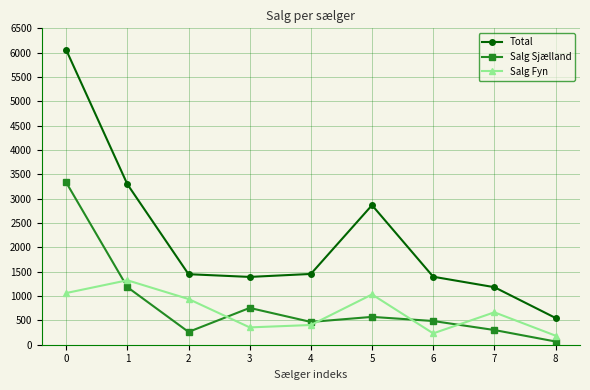

What are all the series names shown in the legend?

Total, Salg Sjælland, Salg Fyn